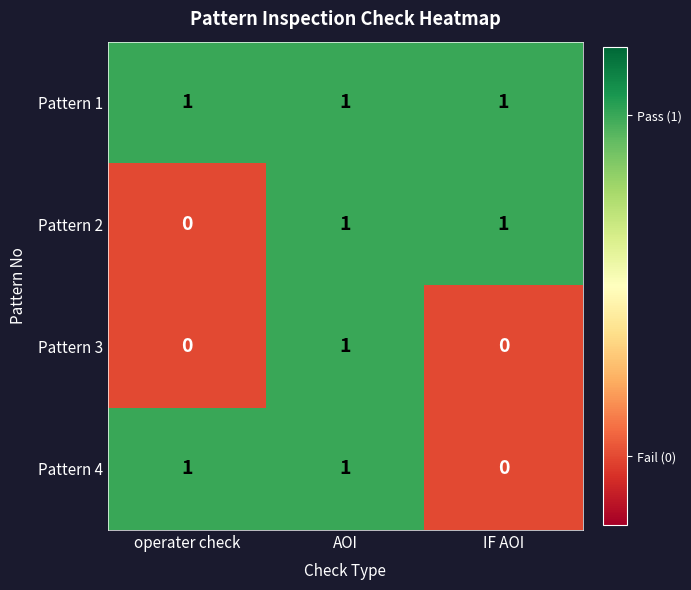

The value of Pattern 1 at IF AOI is 1. True or false?

True